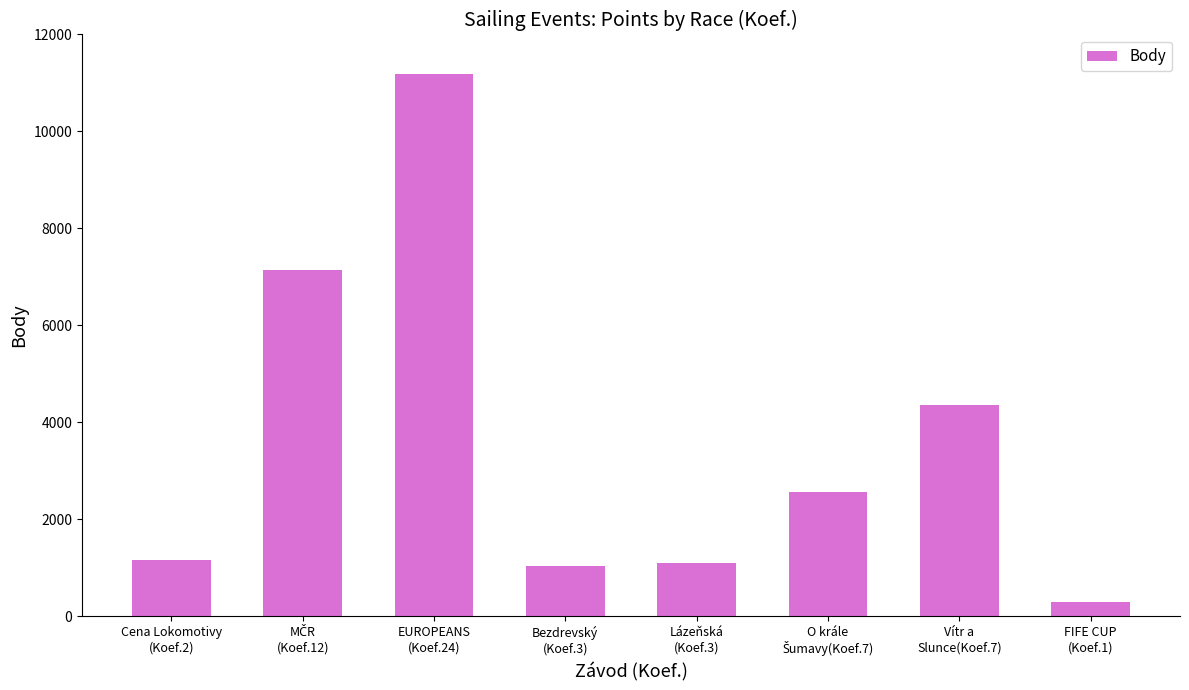

The chart shows a value of 1156 at Cena Lokomotivy
(Koef.2). True or false?

True